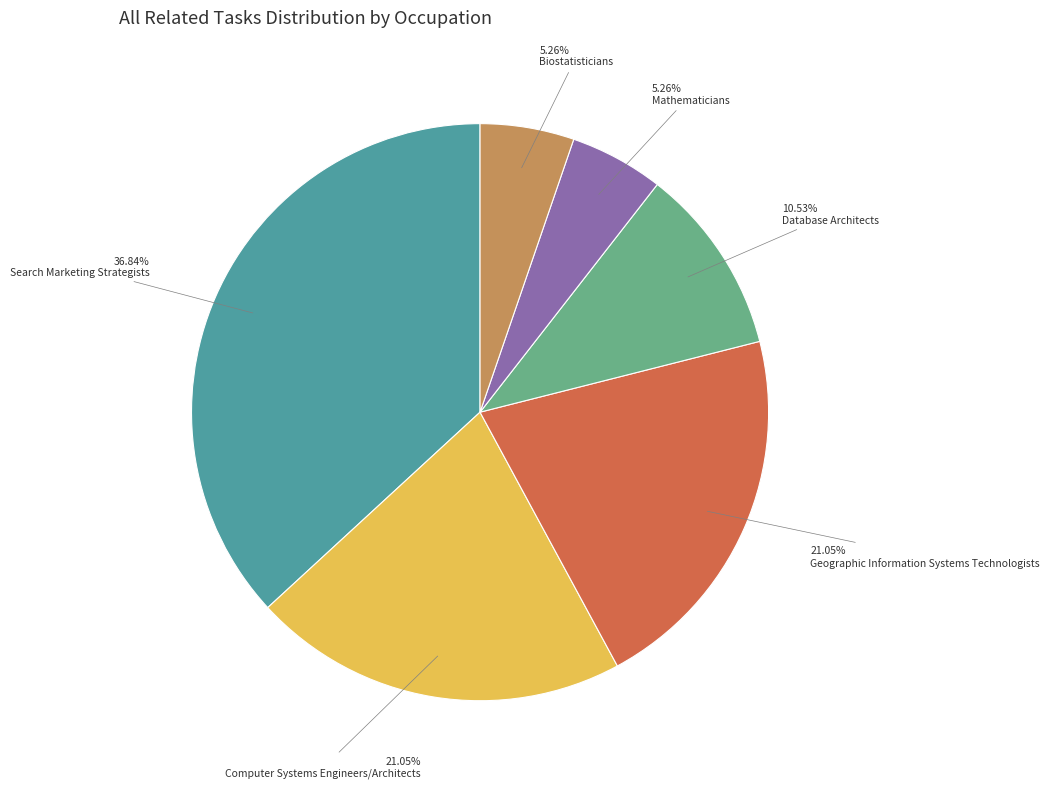

Is there a majority slice in this chart?

No